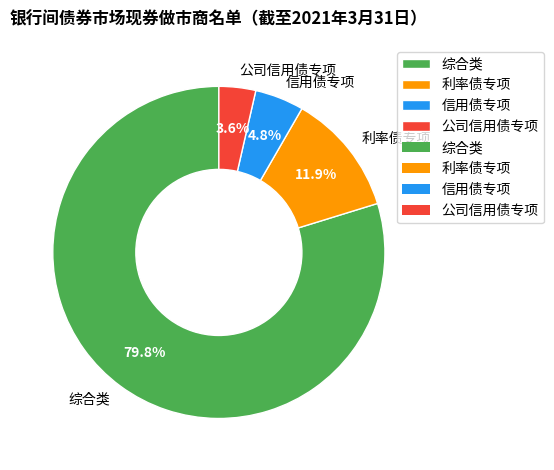

How many segments does this pie chart have?

4